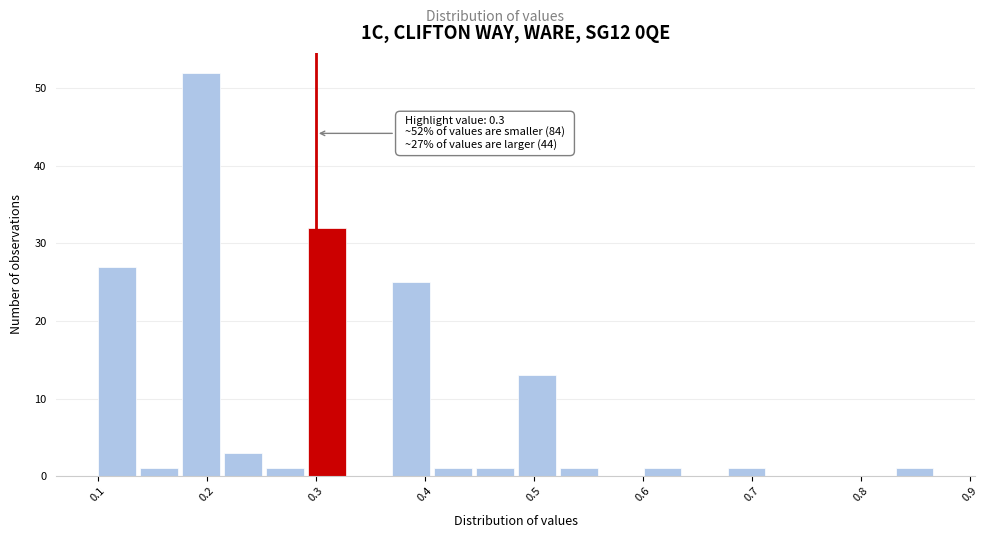

Read against the x-axis, roughly where is the centre of the tallest bar?

0.19